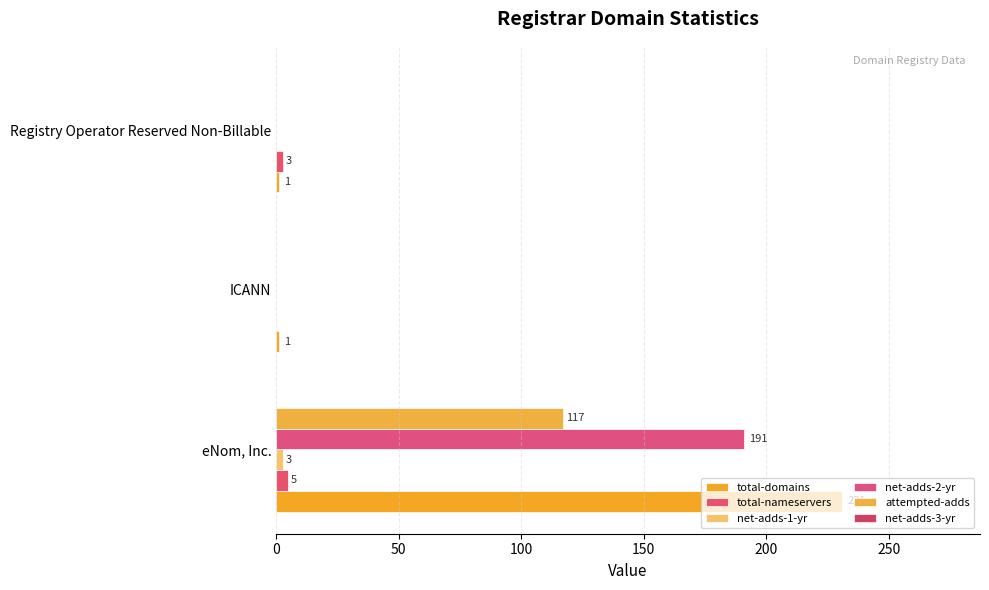

How many categories are shown in the chart?

3